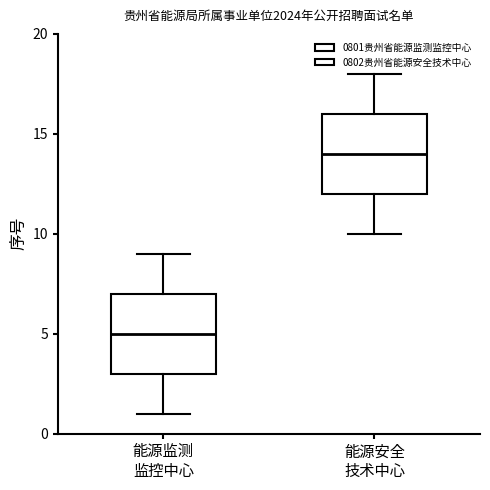

Where is the lower edge of the box for 能源监测 监控中心 on the y-axis? The values are not printed on the chart, so give them approximately, as read against the axis.

3